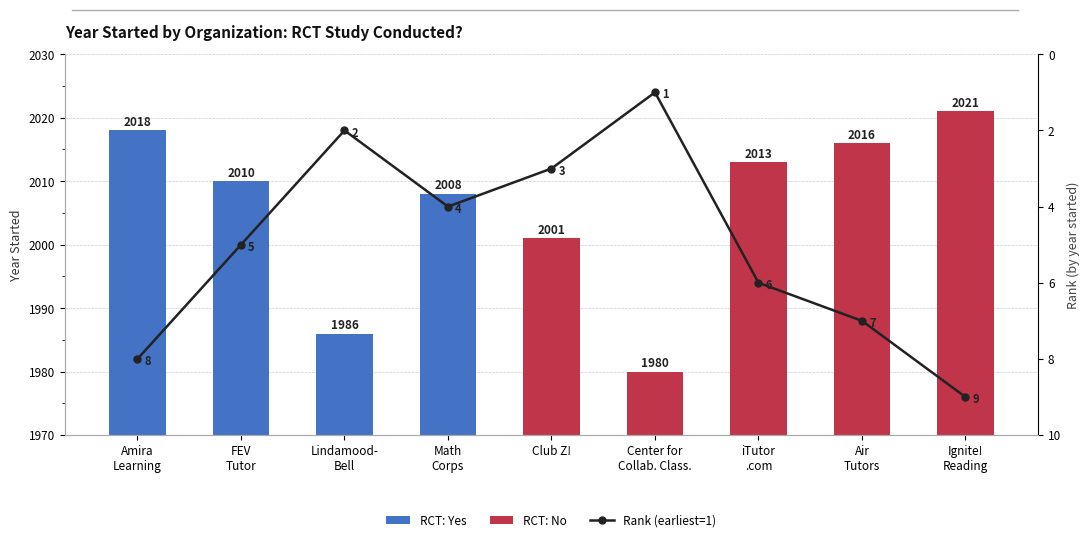

List the labels in order of value, smallest first.

Center for
Collab. Class., Lindamood-
Bell, Club Z!, Math
Corps, FEV
Tutor, iTutor
.com, Air
Tutors, Amira
Learning, Ignite!
Reading